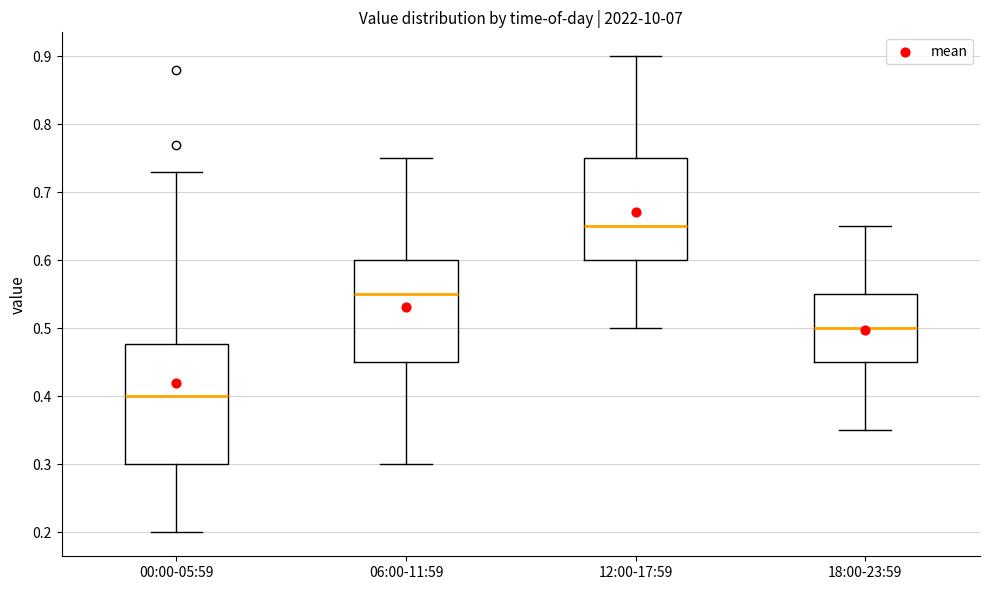

Reading left to right, transcribe this box plot: for each box, give where its median line is, the range the box spans, and where its two whiskers end, as read against the y-axis. The values are not printed on the chart, so give them approximately, as read against the axis.

00:00-05:59: median 0.40, box 0.30 to 0.48, whiskers 0.20 to 0.73
06:00-11:59: median 0.55, box 0.45 to 0.60, whiskers 0.30 to 0.75
12:00-17:59: median 0.65, box 0.60 to 0.75, whiskers 0.50 to 0.90
18:00-23:59: median 0.50, box 0.45 to 0.55, whiskers 0.35 to 0.65